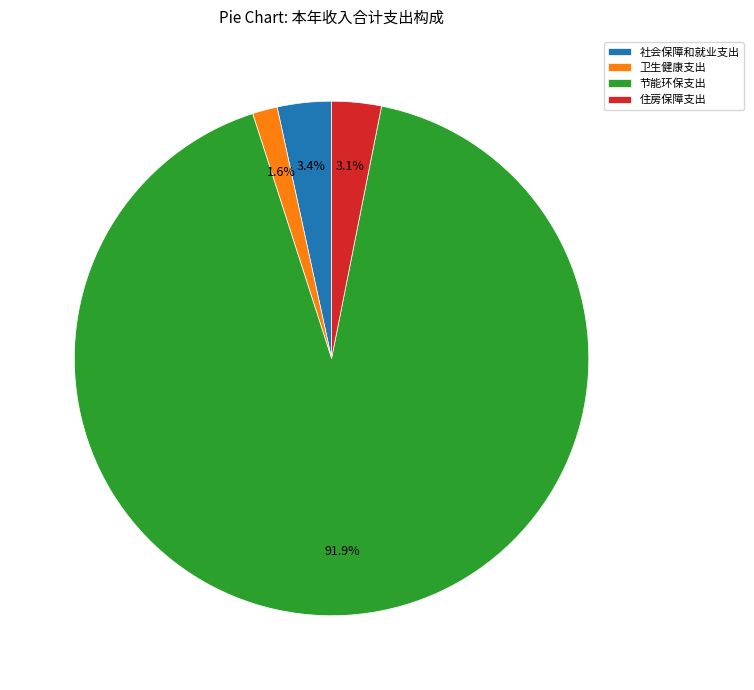

Between 住房保障支出 and 卫生健康支出, which is larger?

住房保障支出